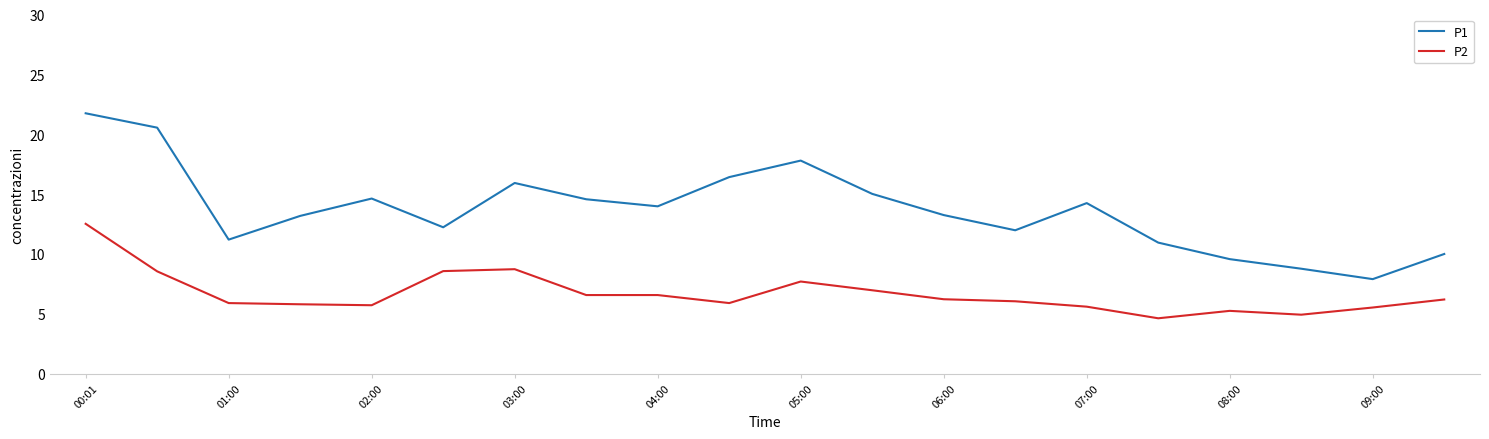

Which series has the widest spread of values?

P1